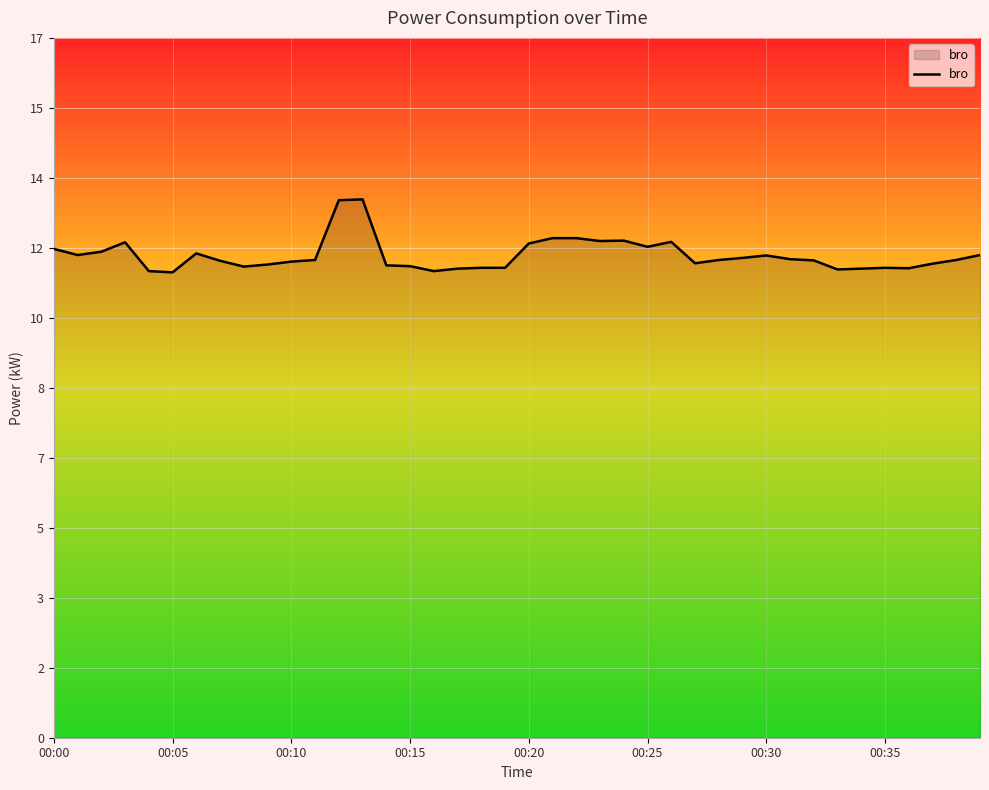

Is this an area chart (filled region under the line)?

Yes